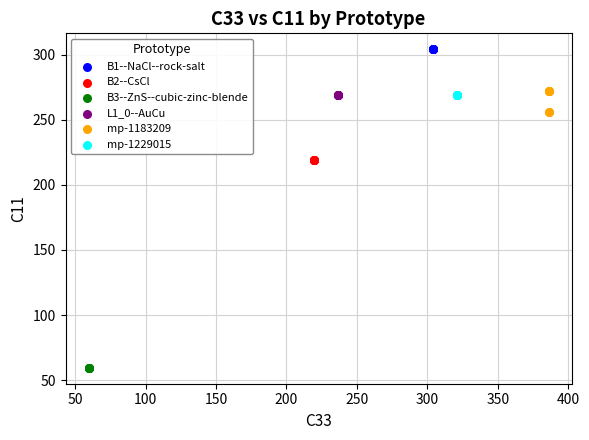

Which series reaches the maximum Y coordinate?

B1--NaCl--rock-salt